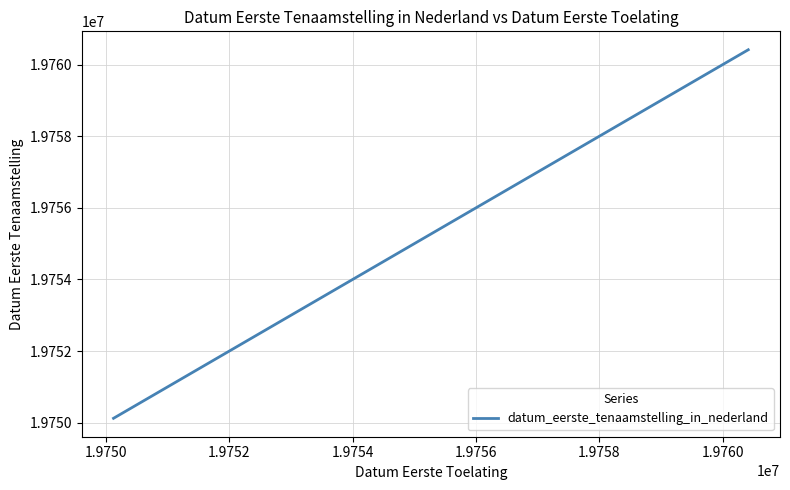

True or false: there are more than 2 points higher than both neighbors.

False